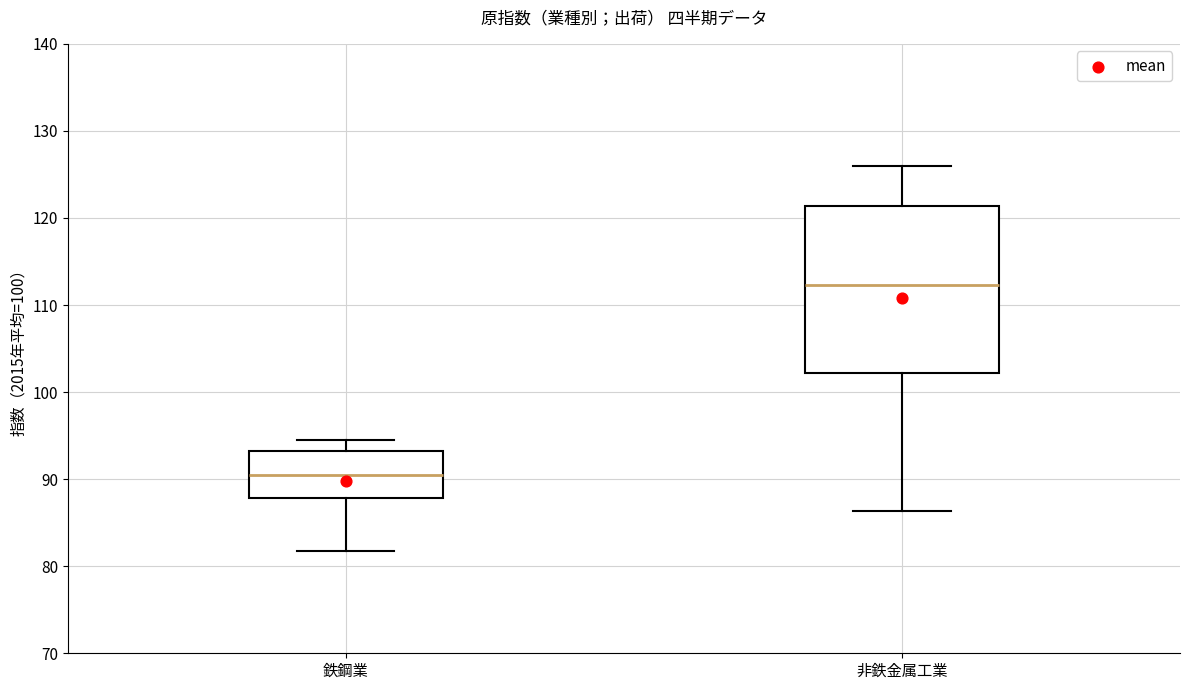

Reading left to right, read every box against the y-axis: the position of its median line, the range the box covers, and the ends of its whiskers. The values are not printed on the chart, so give them approximately, as read against the axis.

鉄鋼業: median 91, box 88 to 93, whiskers 82 to 95
非鉄金属工業: median 112, box 102 to 121, whiskers 86 to 126